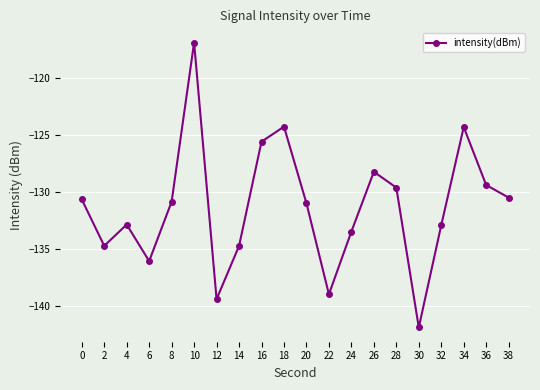

The chart shows a value of -67.3 at 34. True or false?

False